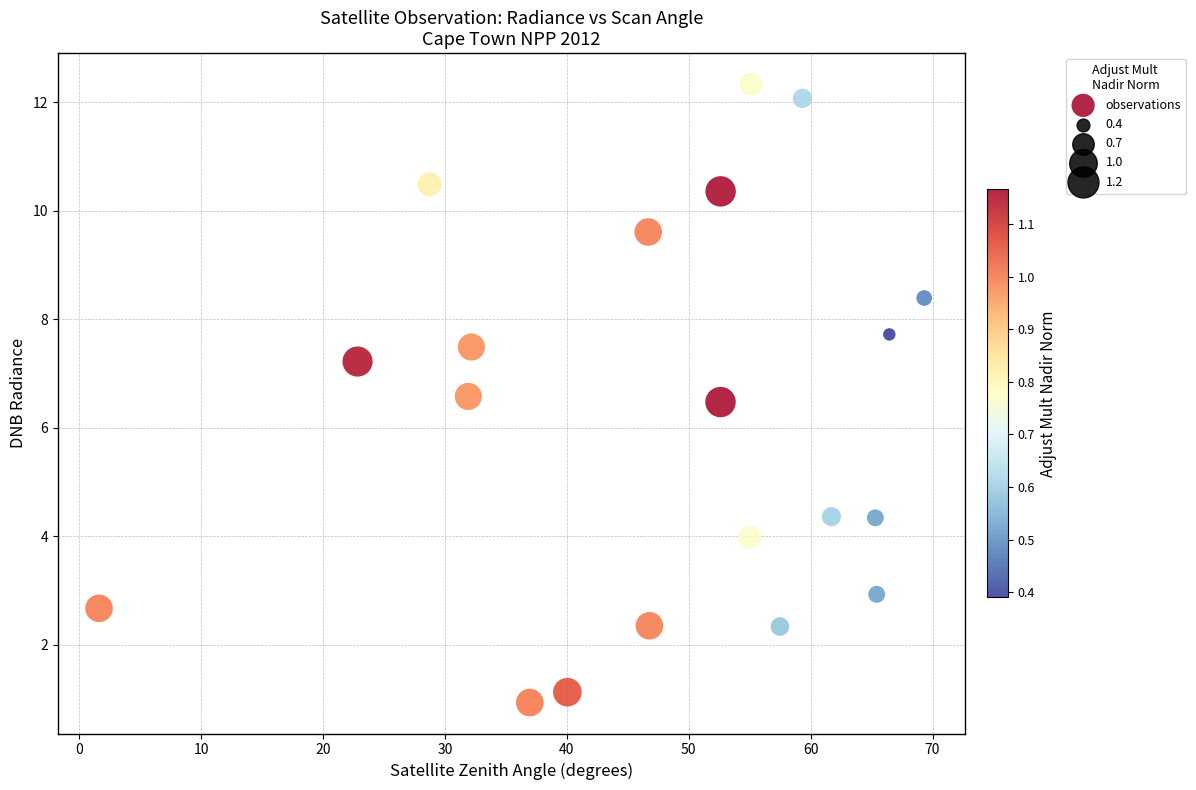

What is the range of X values (max minus min)?

67.7